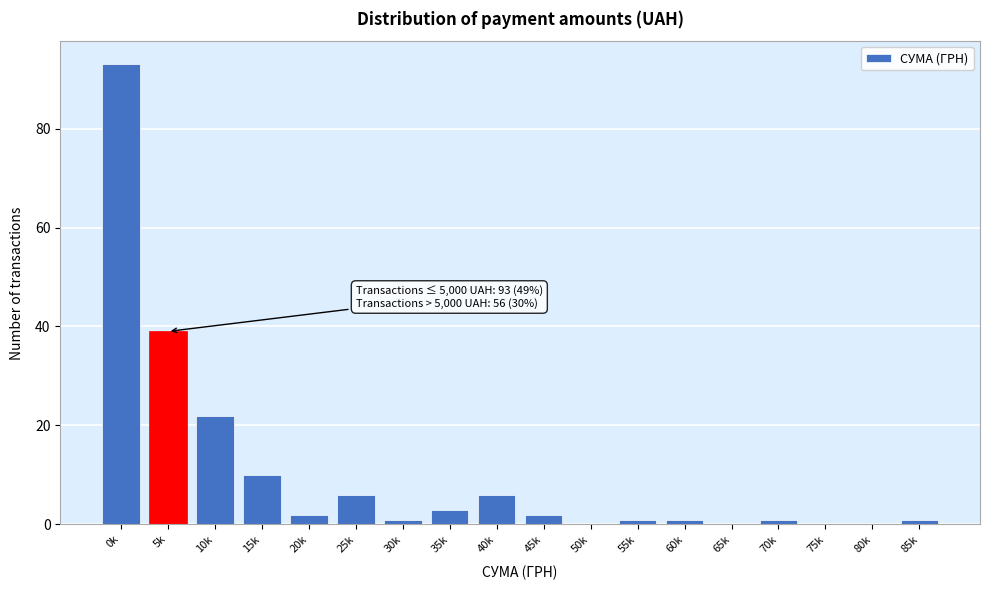

Reading left to right, transcribe all the data shown in this chart.

0k=93	5k=39	10k=22	15k=10	20k=2	25k=6	30k=1	35k=3	40k=6	45k=2	50k=0	55k=1	60k=1	65k=0	70k=1	75k=0	80k=0	85k=1